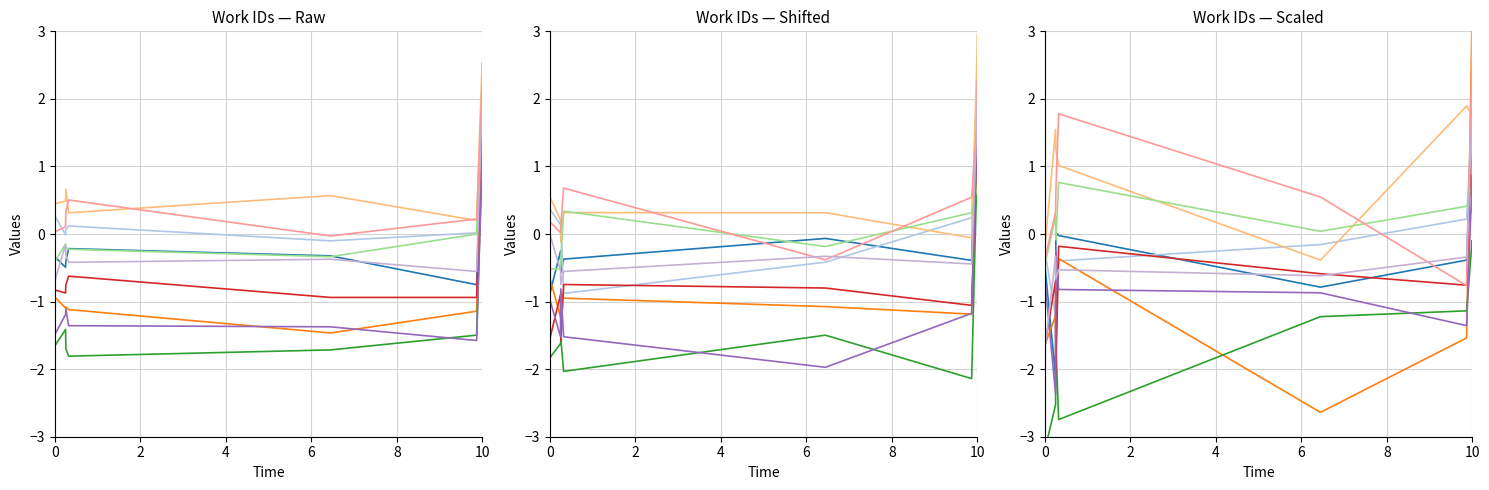

Where is the first local maximum?

6